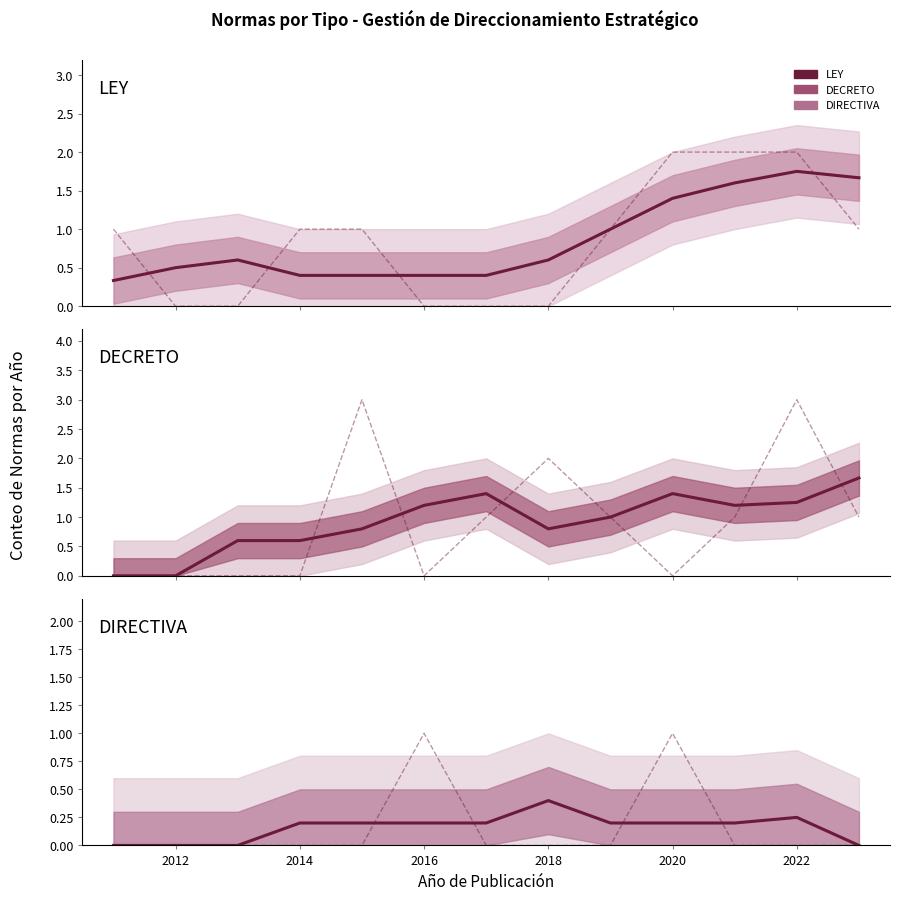

What is the difference between the maximum and minimum values in the LEY series?

1.4